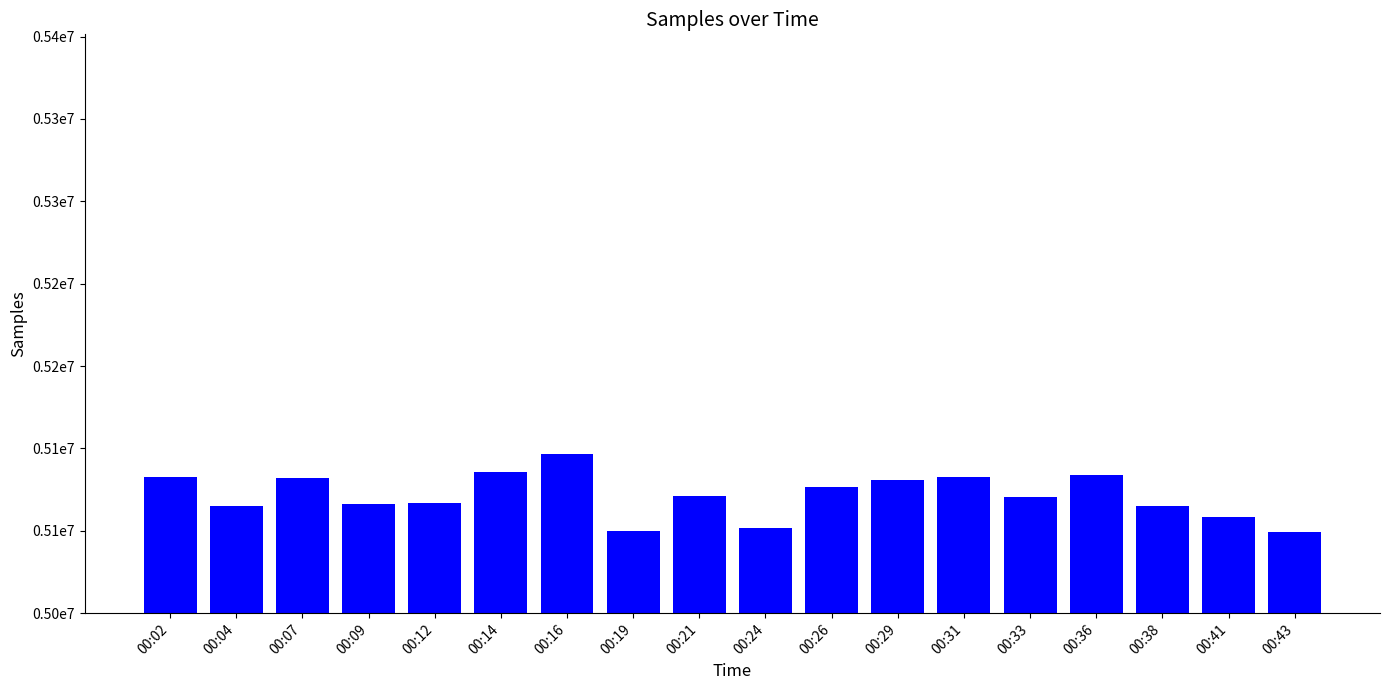

What is the greatest value displayed?

5096533